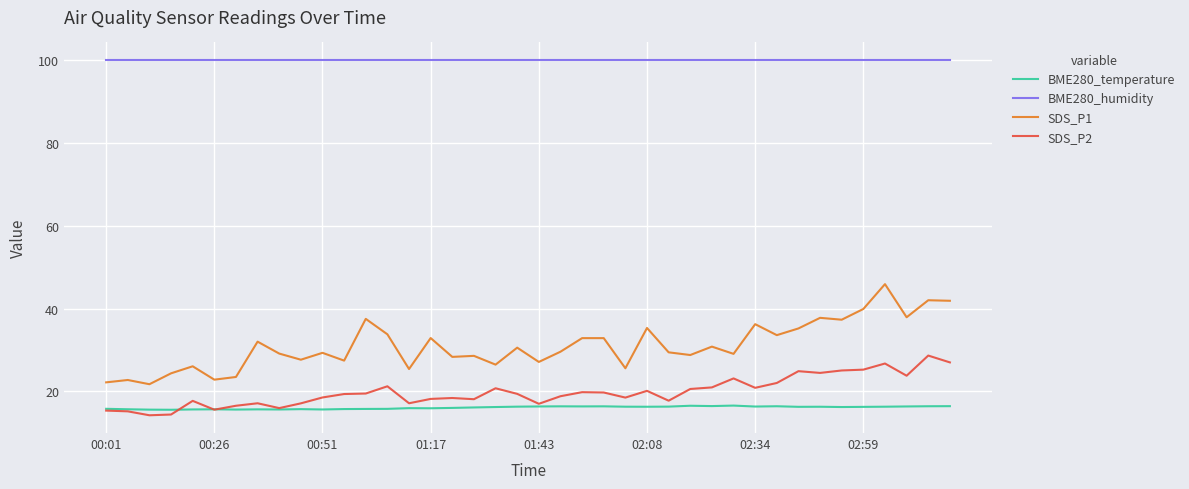

What is the difference between the maximum and second lowest values in the SDS_P1 series?

23.7